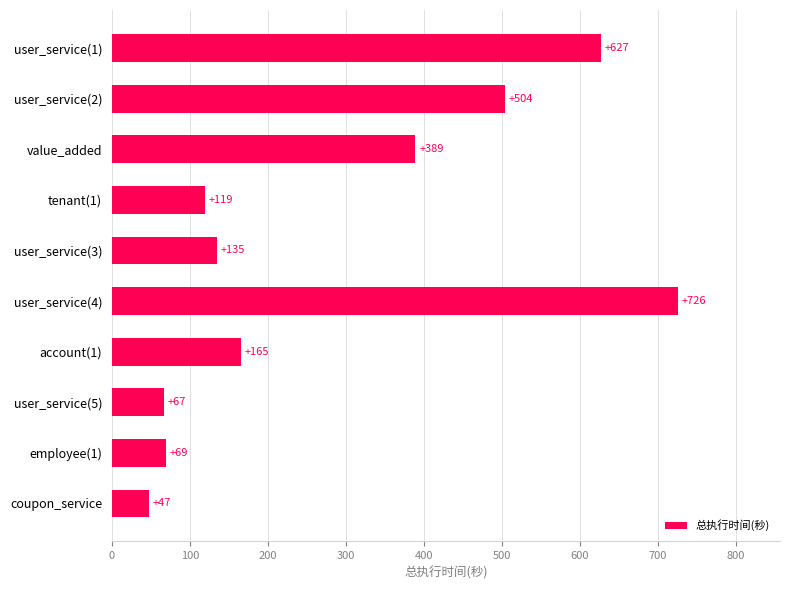

What is the change in value from user_service(1) to tenant(1)?

-508